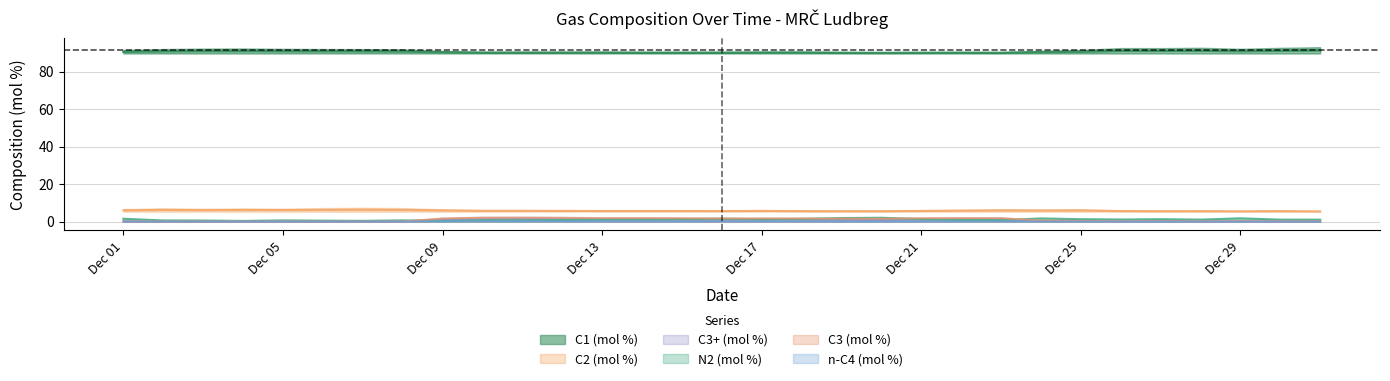

What is the difference between the highest and lowest values at 2024-12-30?

91.1